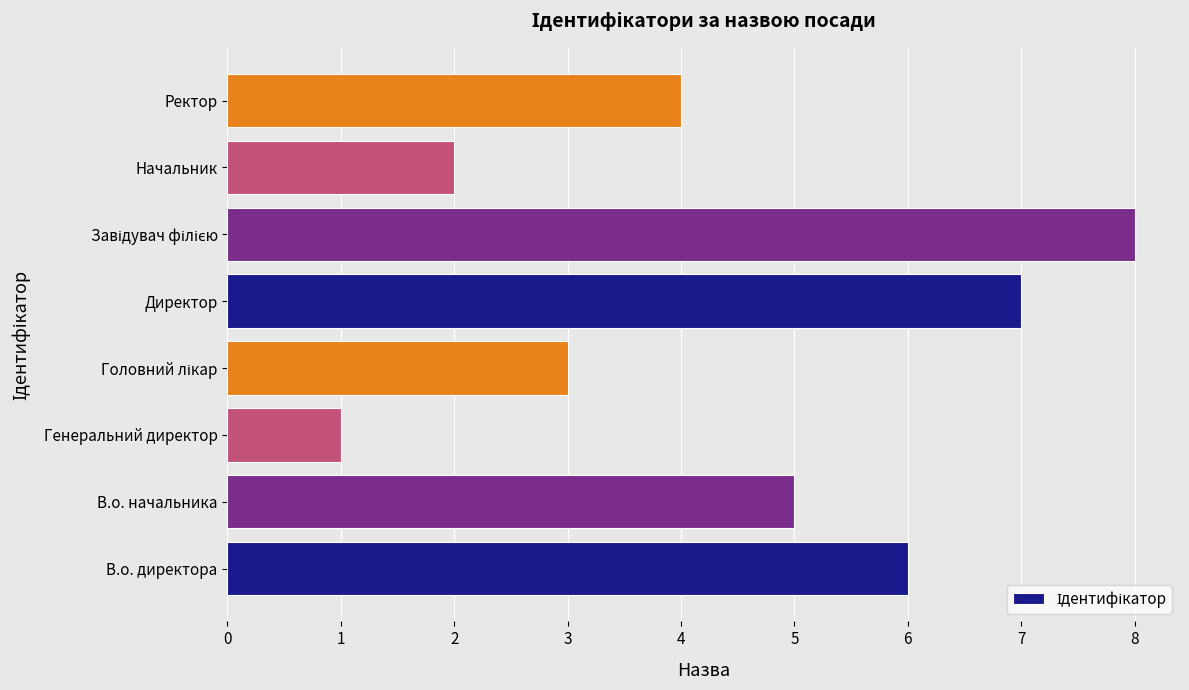

Is it true that the value at В.о. директора is 2?

False